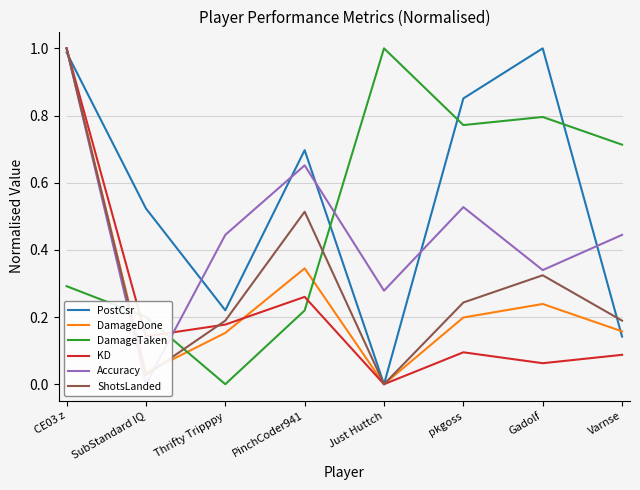

What is the difference between the highest and lowest values at Varnse?

0.6